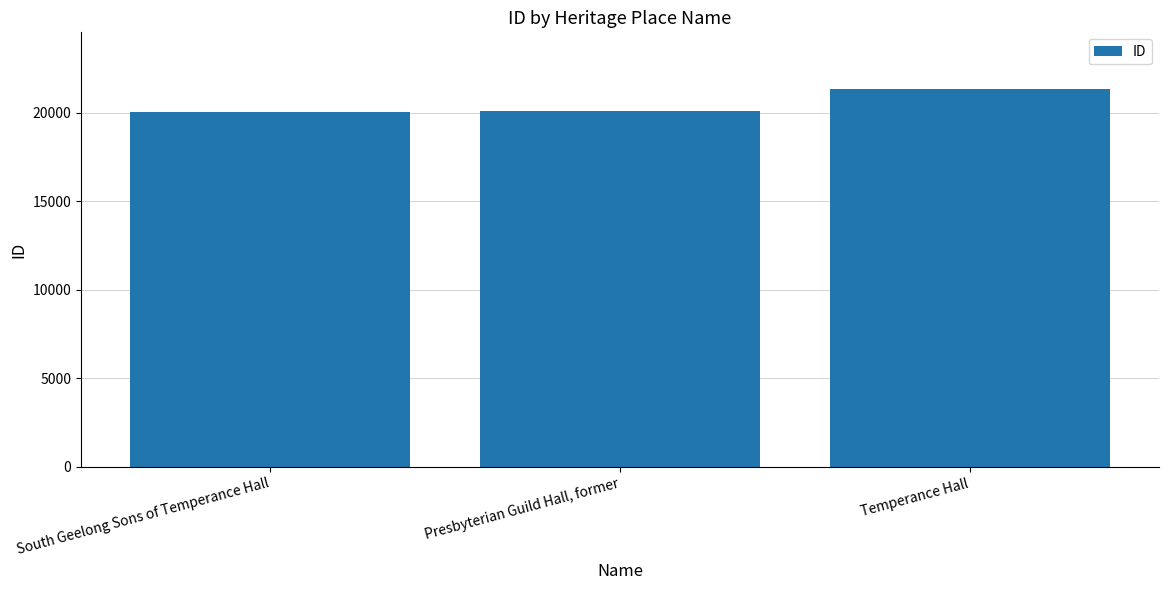

What is the average value?

20489